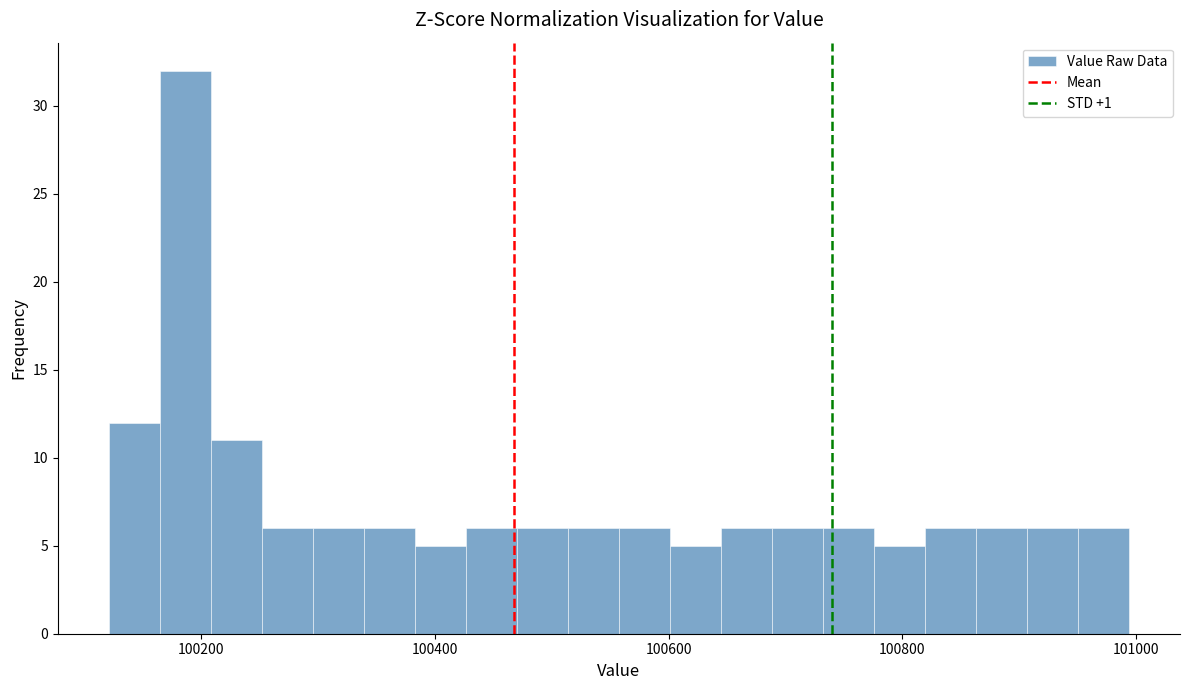

Around what value on the x-axis is the tallest bar? Give the approximate position of its centre, as read against the axis.

100180